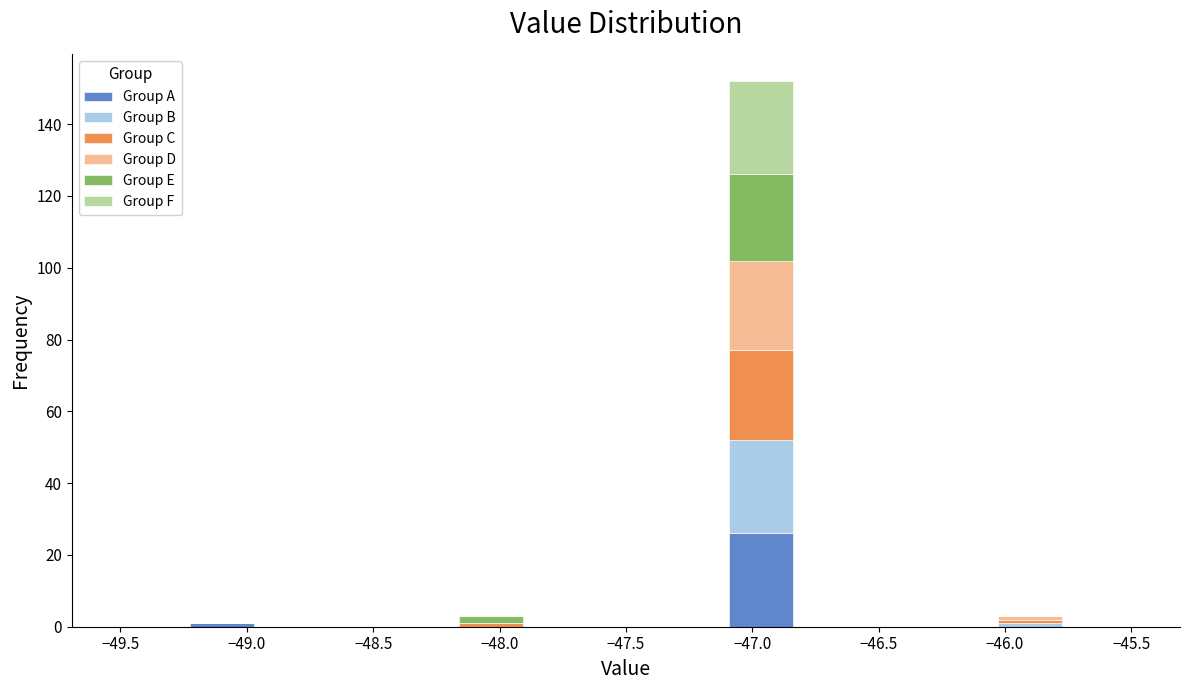

Reading left to right, list every stacked bar in this chart as the range it spans on the x-axis followed by its total height. Neither the bar edges nor the heights are printed on the chart, so give them approximately, as read against the axes.

-49.50 to -49.25: 0
-49.25 to -48.95: under 2
-48.95 to -48.70: 0
-48.70 to -48.45: 0
-48.45 to -48.15: 0
-48.15 to -47.90: 4
-47.90 to -47.65: 0
-47.65 to -47.35: 0
-47.35 to -47.10: 0
-47.10 to -46.85: 152
-46.85 to -46.55: 0
-46.55 to -46.30: 0
-46.30 to -46.05: 0
-46.05 to -45.75: 4
-45.75 to -45.50: 0